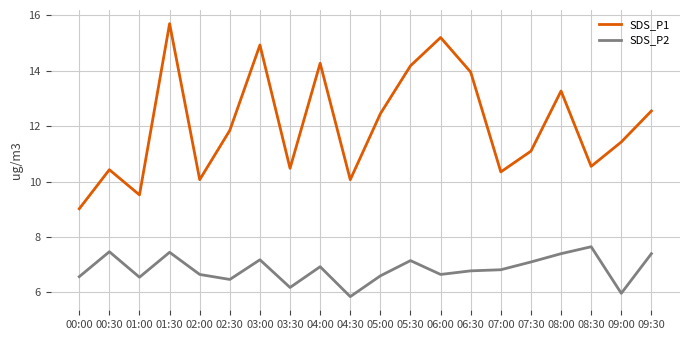

Is the value of SDS_P2 at 01:30 greater than the value of SDS_P1 at 05:30?

No